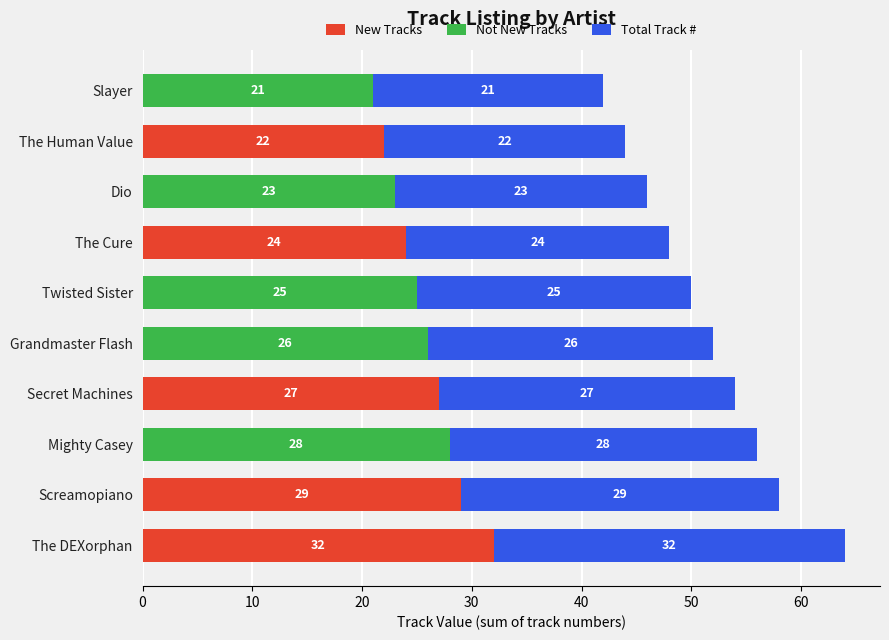

At which category is the sum across all series the highest?

The DEXorphan